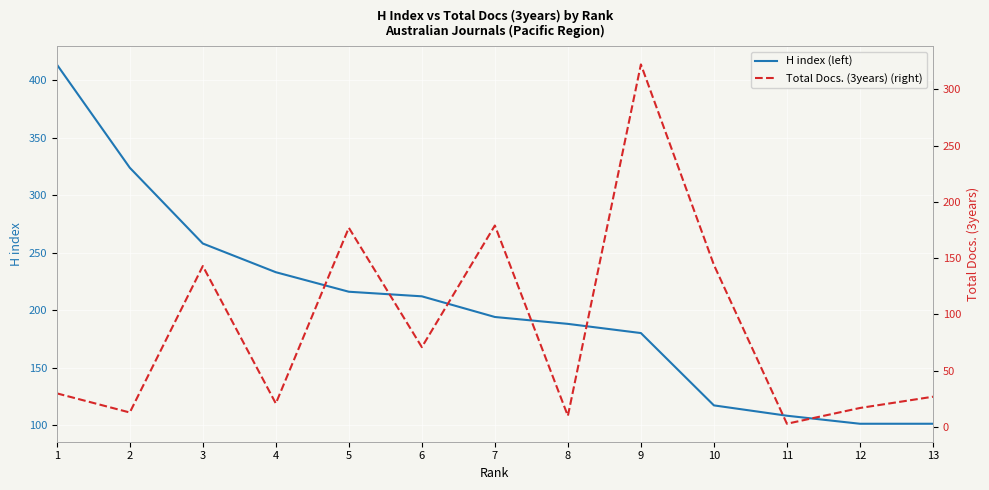

What is the highest value of the H index (left) series?

414